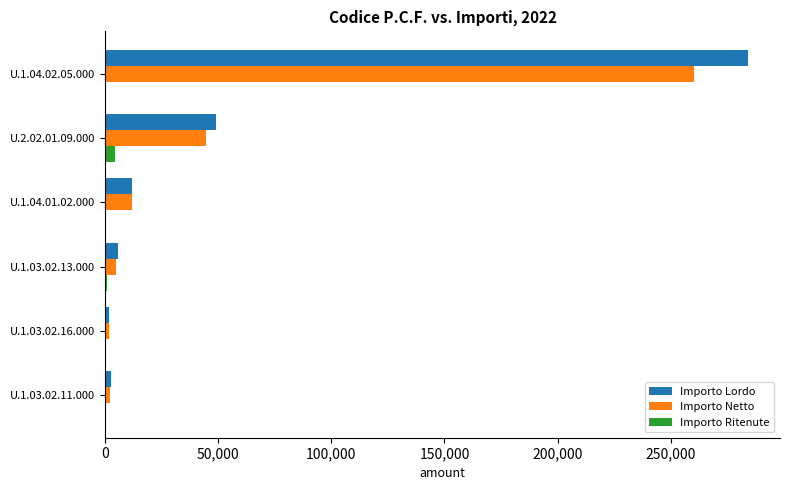

Count the number of categories in the chart.

6